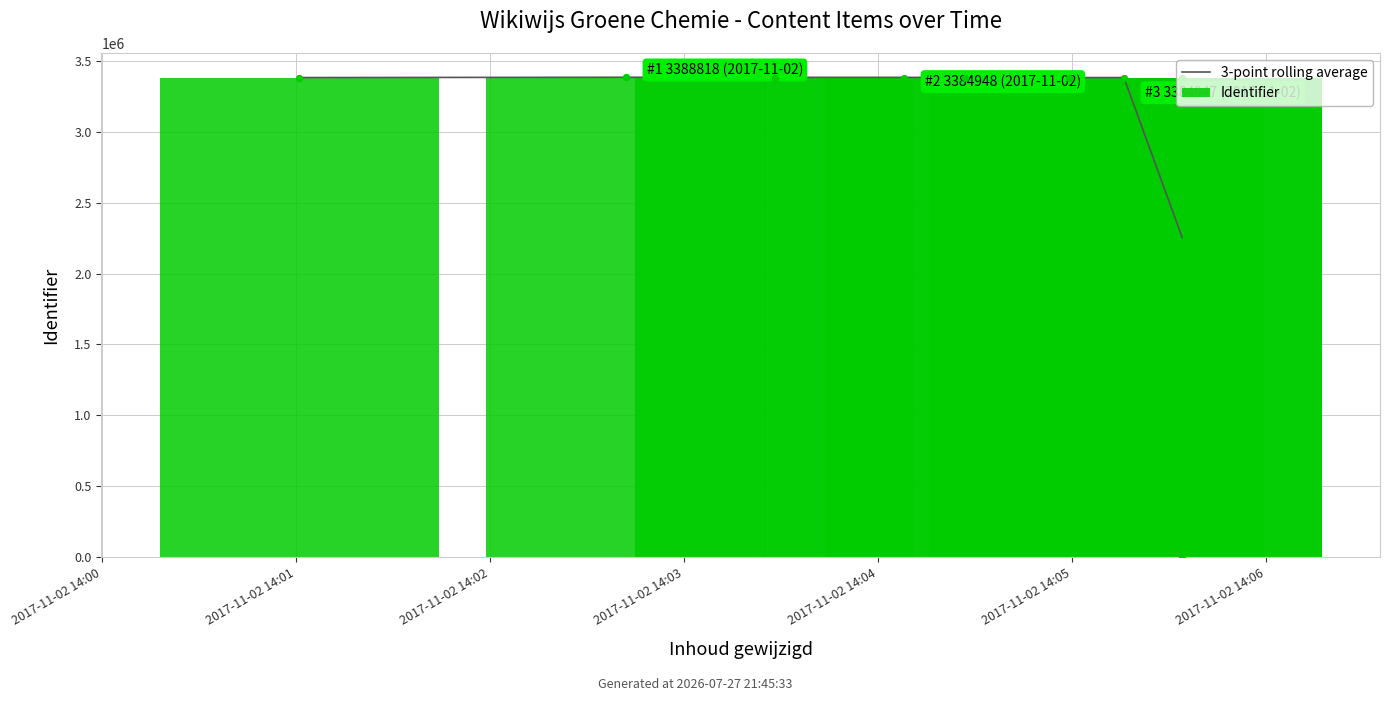

Which series reaches the maximum Y coordinate?

Identifier